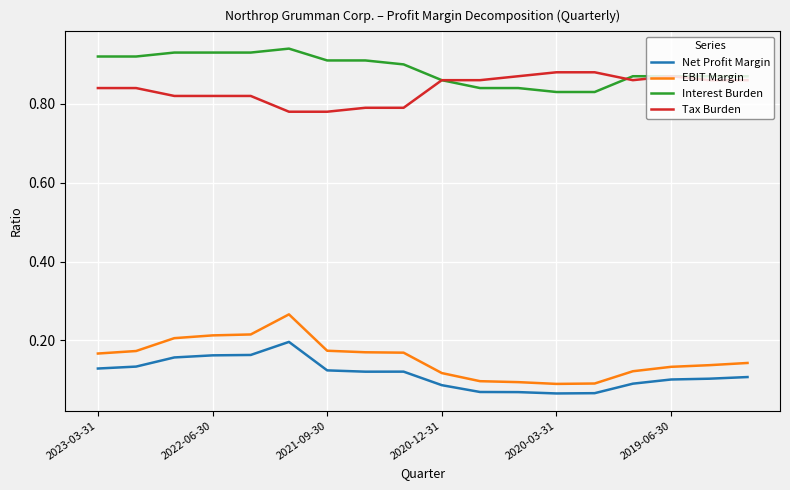

Rank the series by their maximum value, from highest to lowest.

Interest Burden, Tax Burden, EBIT Margin, Net Profit Margin